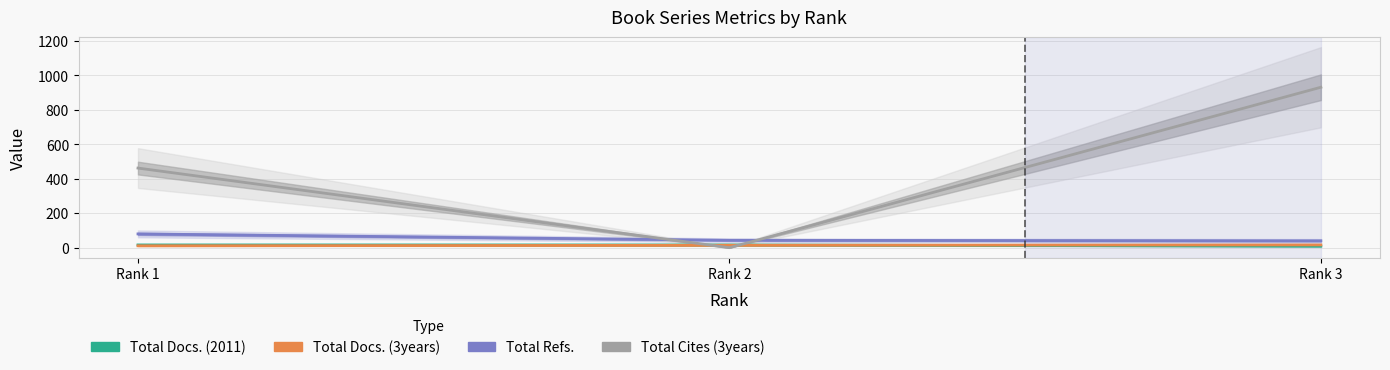

The value of Total Refs. at Rank 3 is 8. True or false?

False